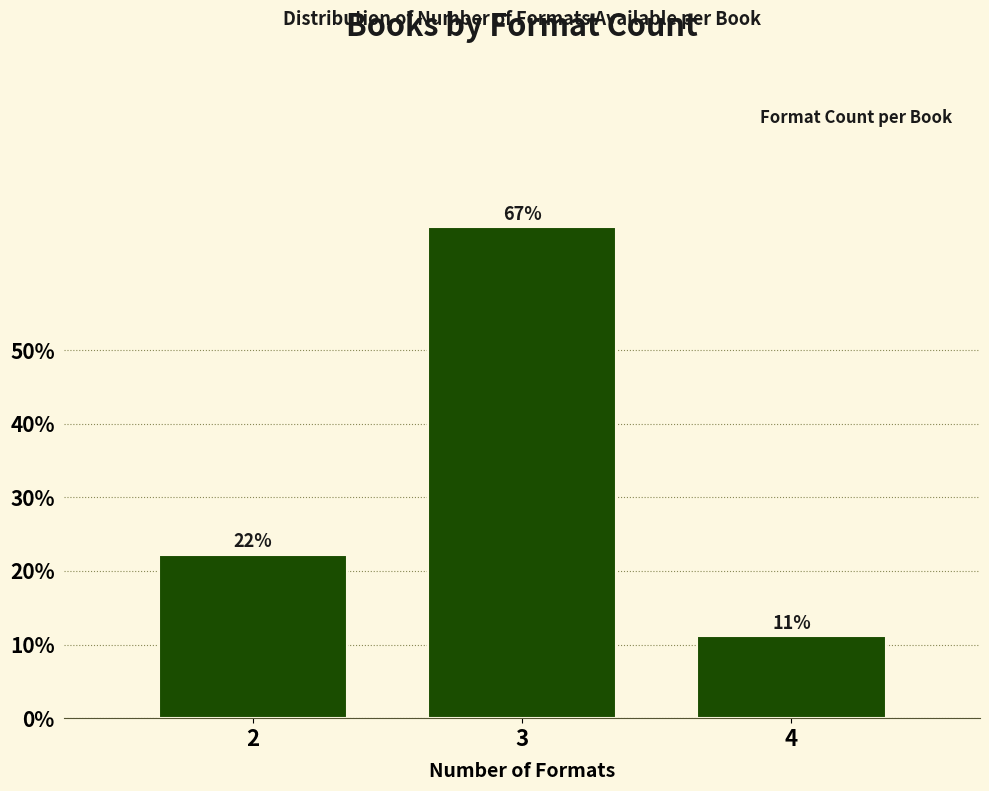

How many bars are there in total?

3